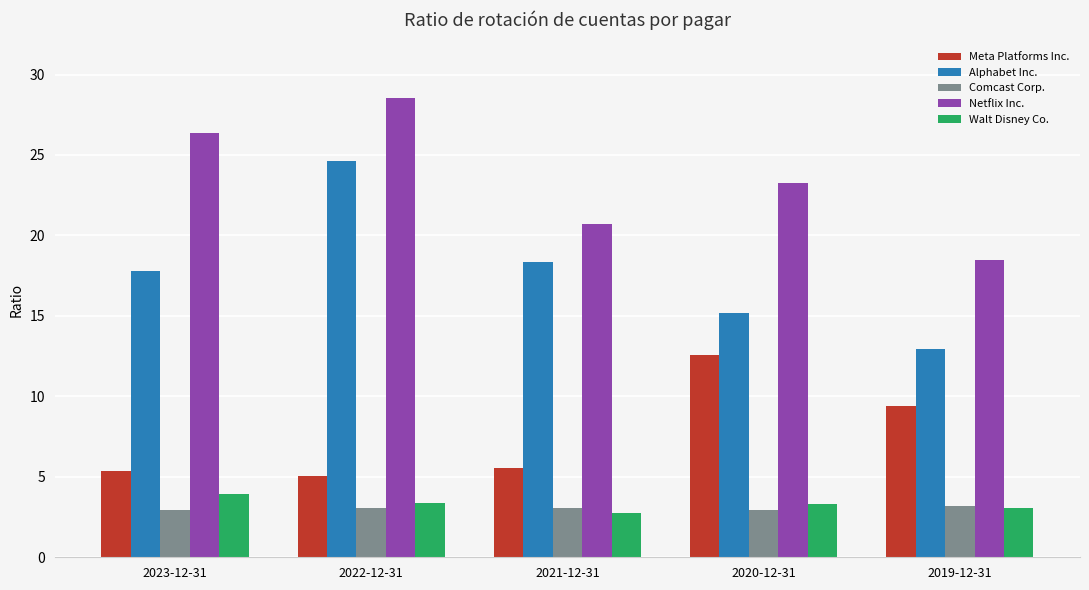

Which series has the largest range (max minus min)?

Alphabet Inc.